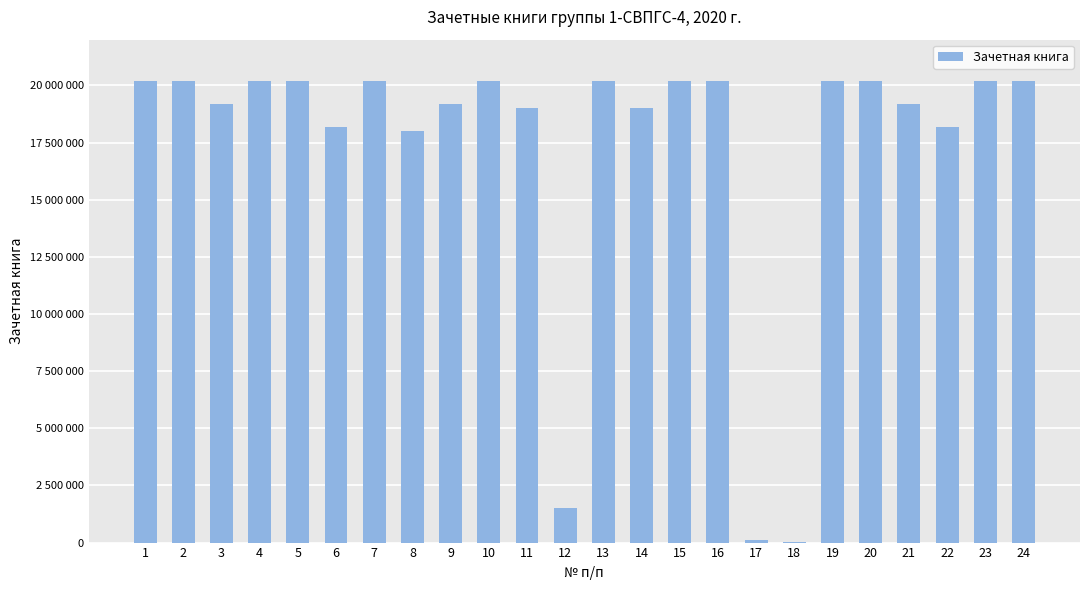

Are the bars horizontal?

No